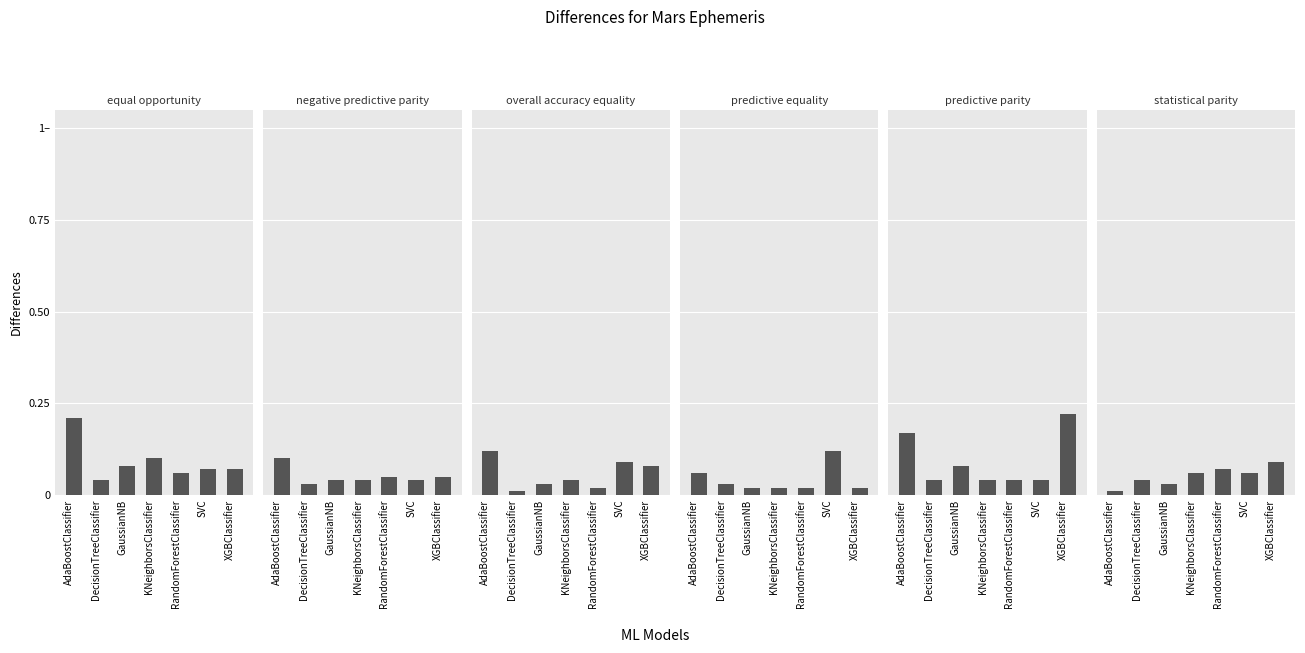

What is the total value across all series at GaussianNB?

0.3